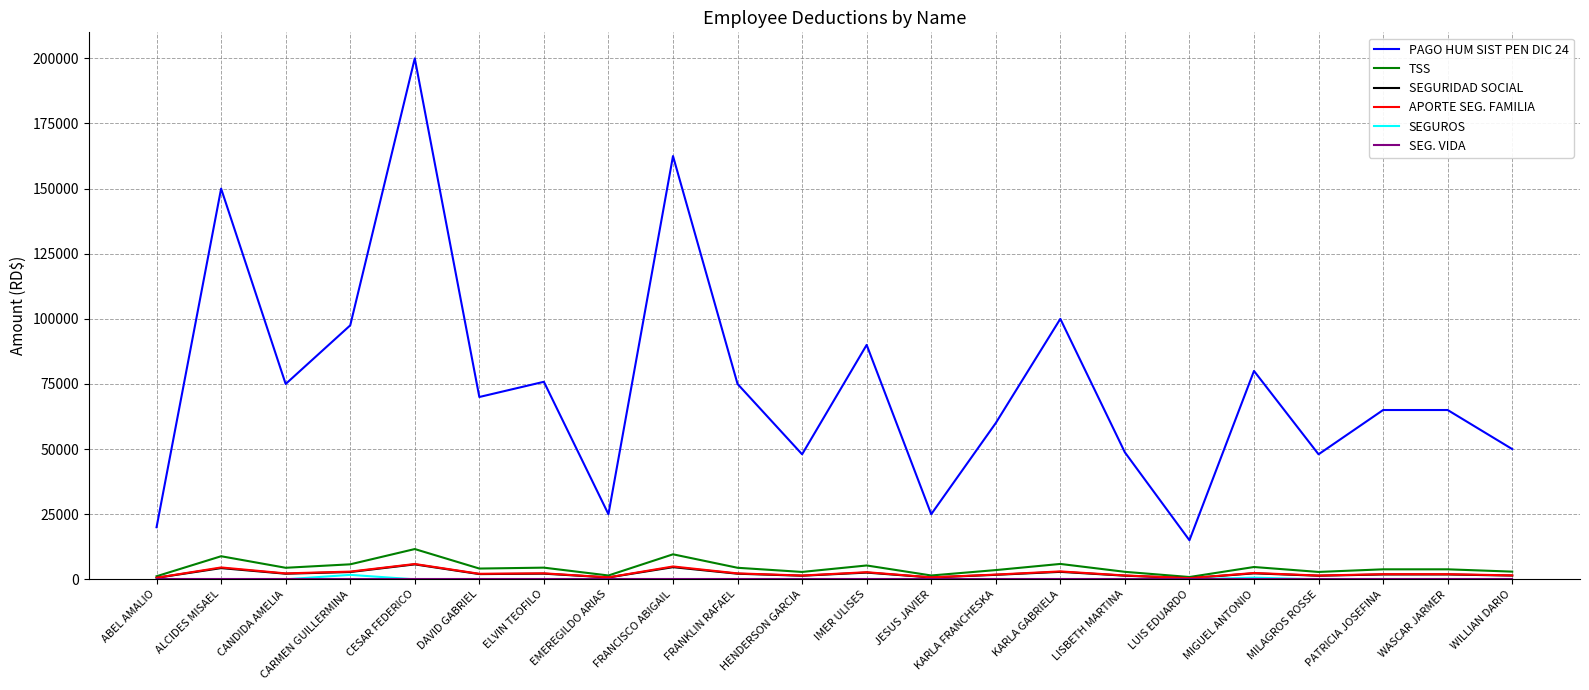

Which series changed the most between ALCIDES MISAEL and MIGUEL ANTONIO?

PAGO HUM SIST PEN DIC 24